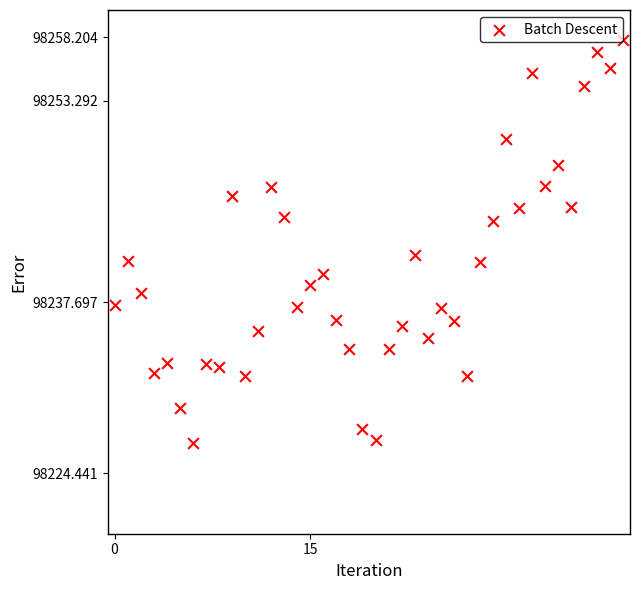

What Y value in the scatter plot is closest to 98242?

98241.3